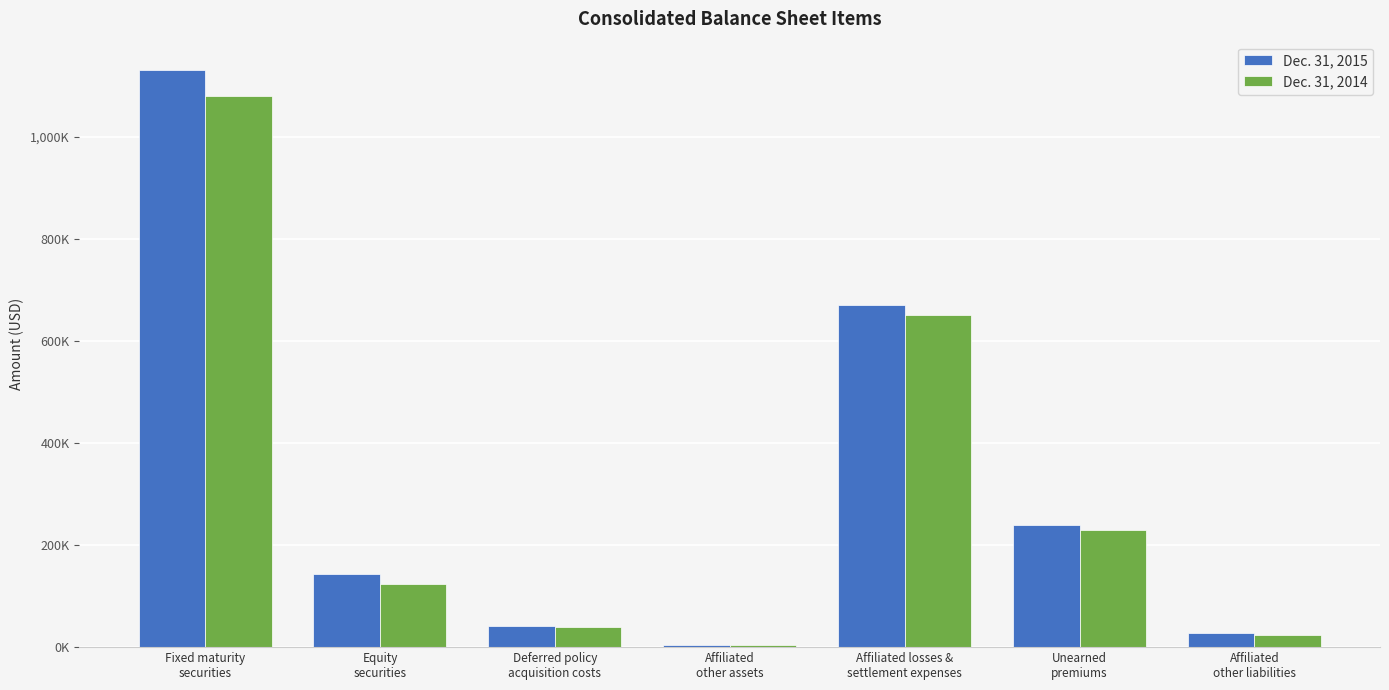

Are the bars horizontal?

No